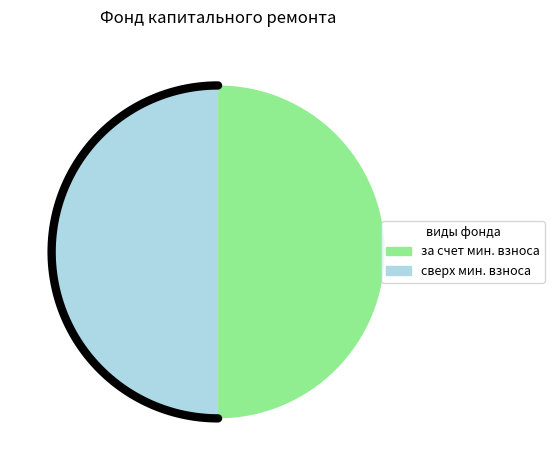

Which slice represents more than half of the pie?

за счет минимального взноса